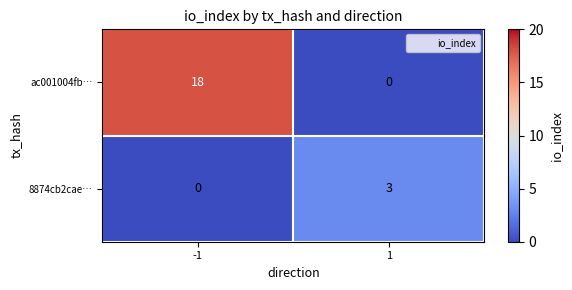

What is the total value across all series at -1?

18